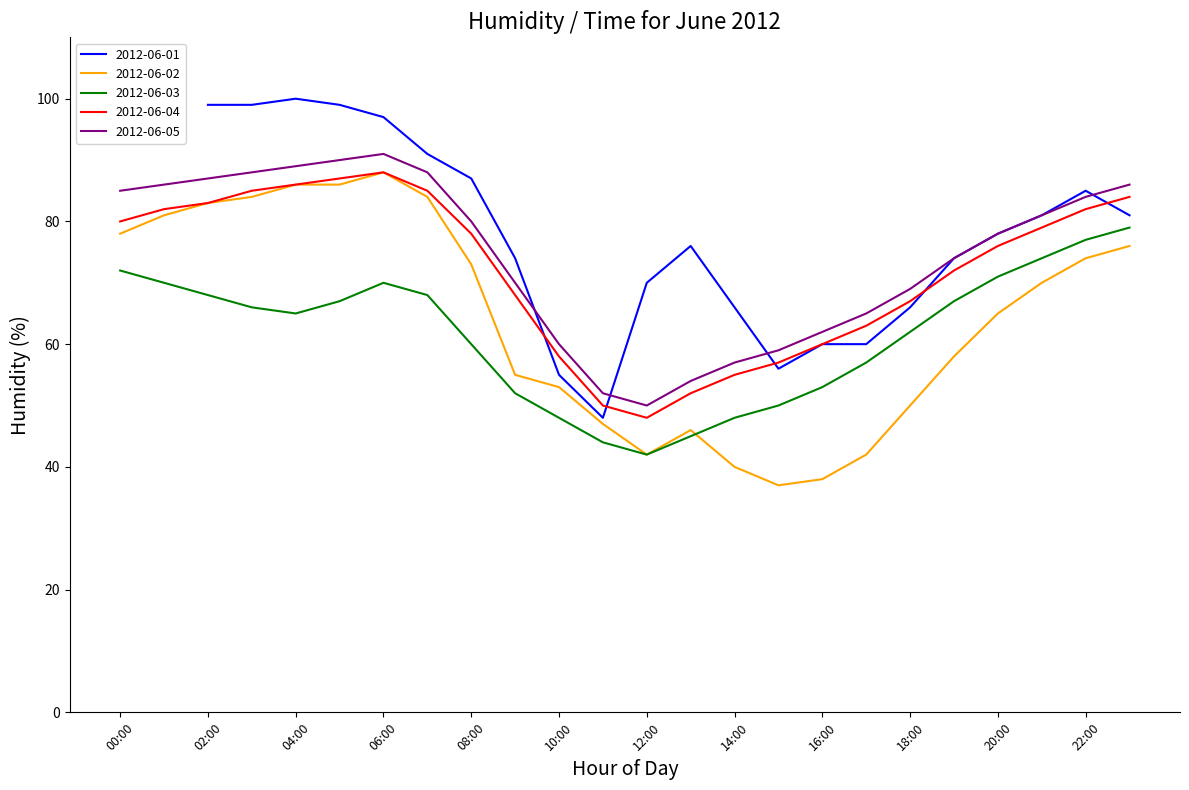

True or false: 2012-06-05 and 2012-06-02 cross at least once.

False